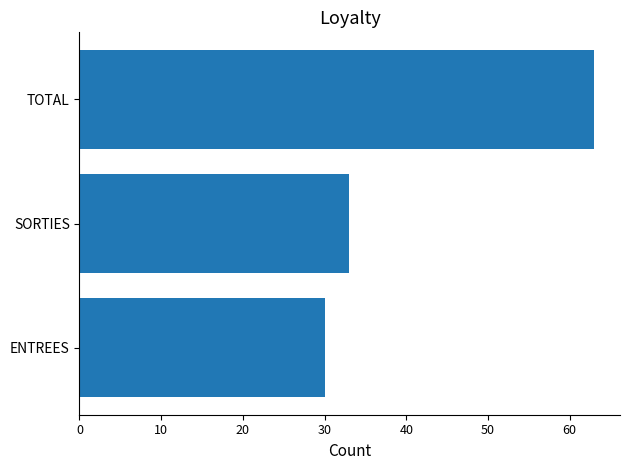

How many data points are less than 33?

1